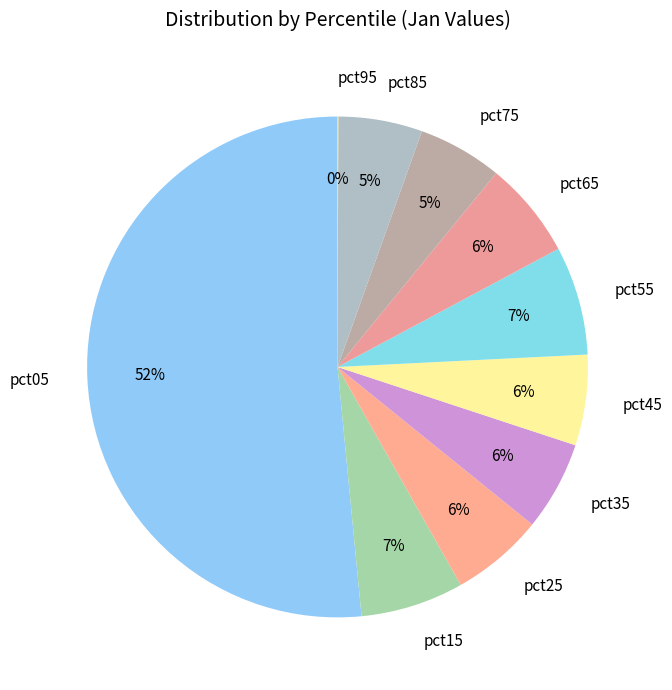

Combined, do pct25 and pct45 account for over 50%?

No